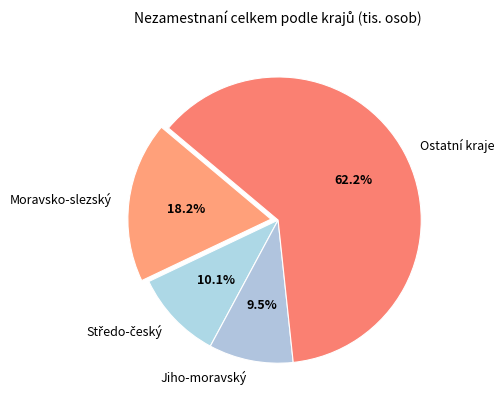

Count the number of slices in the pie.

4